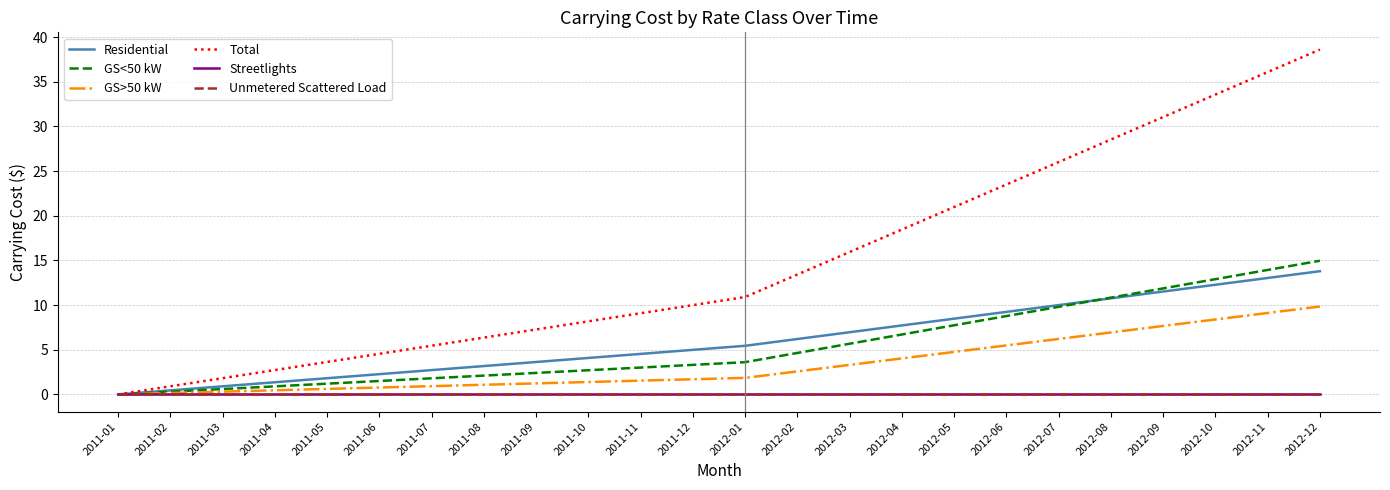

Which series has the widest spread of values?

Total